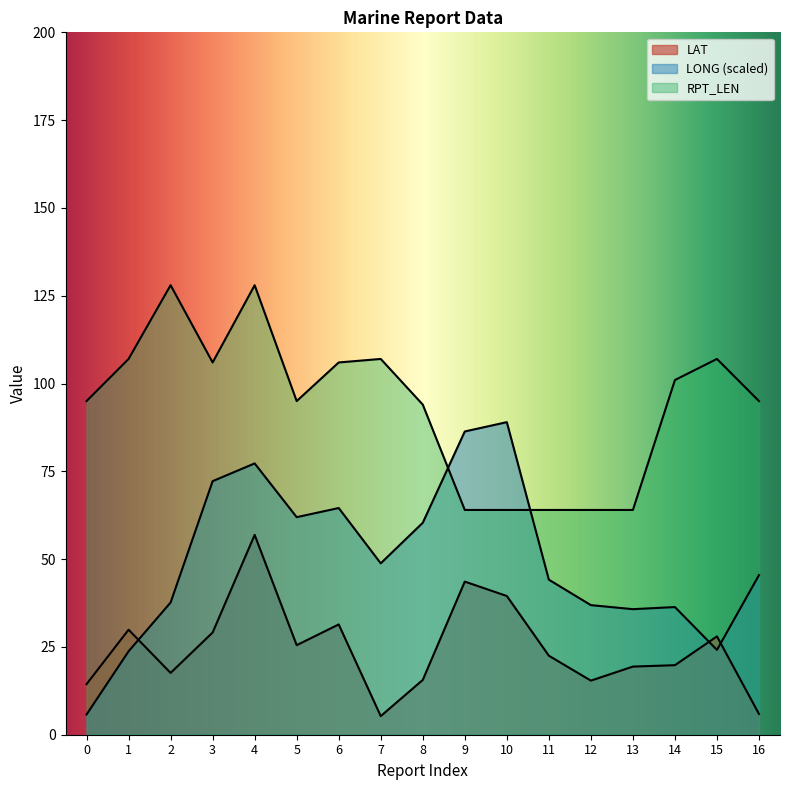

What is the value of the LONG point at the 1st from the left?

5.8